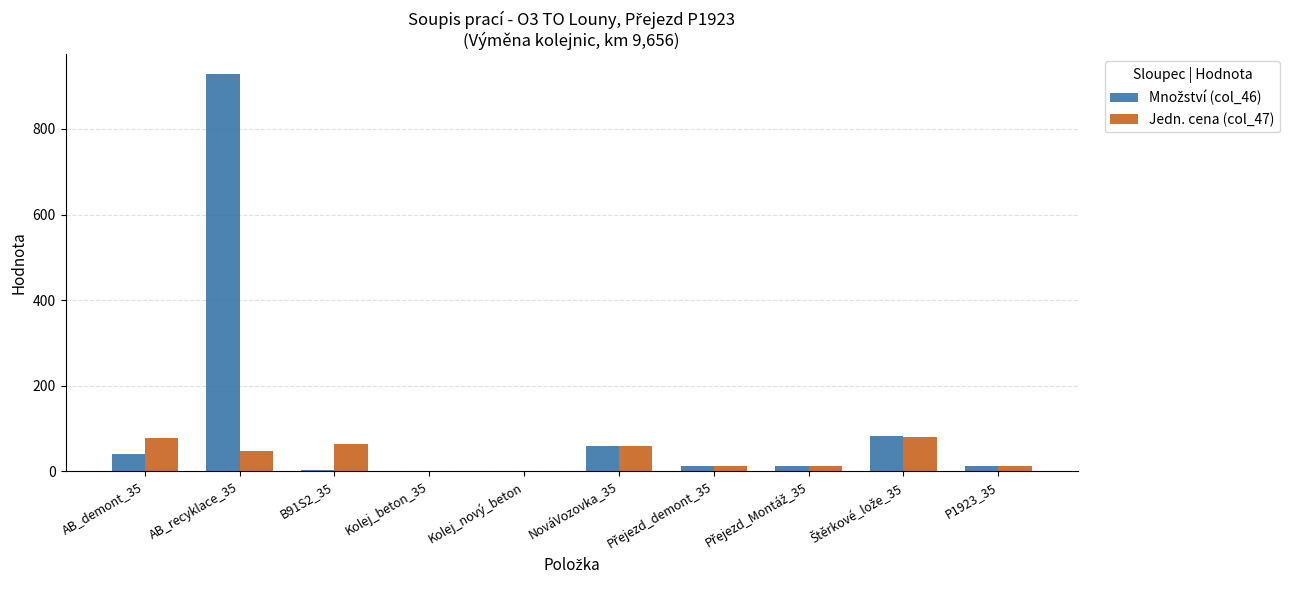

At which category is the sum across all series the highest?

AB_recyklace_35